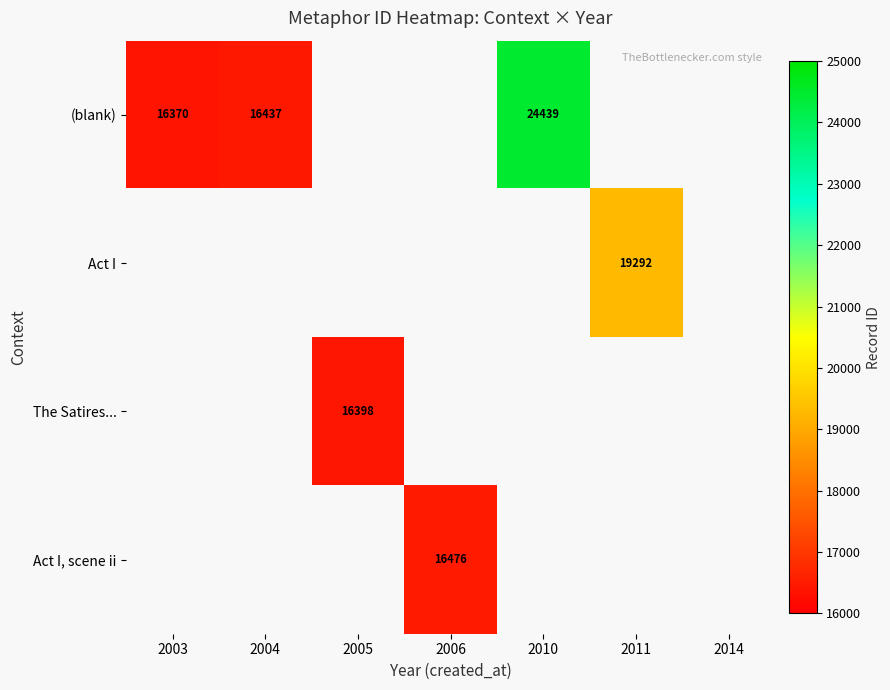

Which label corresponds to the largest value in the chart?

2010